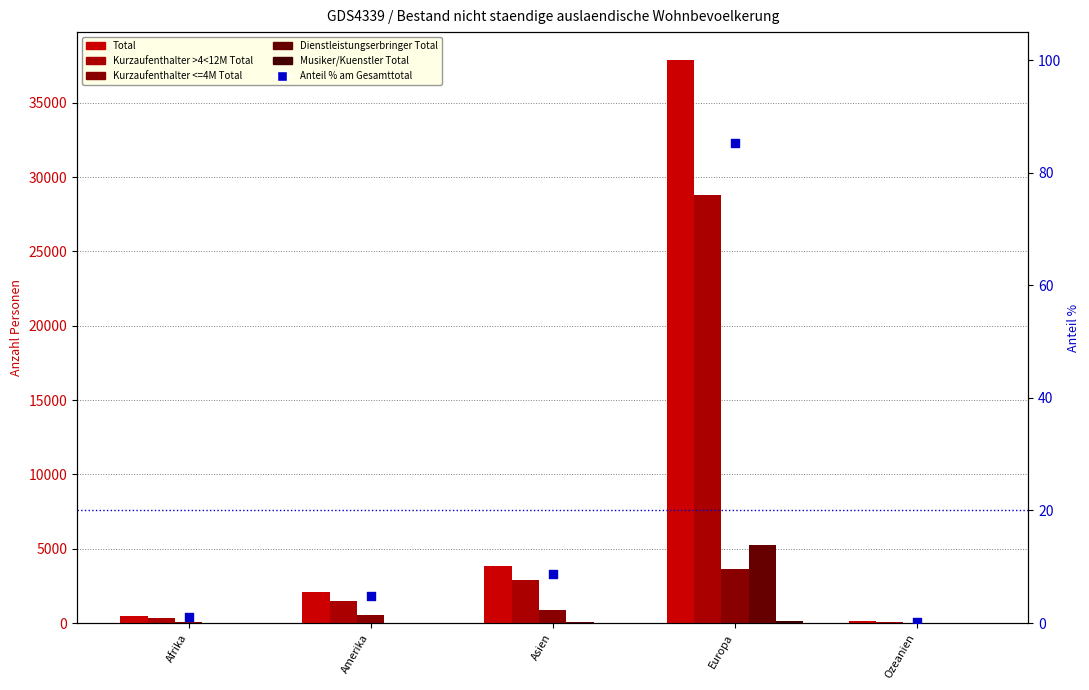

What are all the series names shown in the legend?

Total, Kurzaufenthalter >4<12M Total, Kurzaufenthalter <=4M Total, Dienstleistungserbringer Total, Musiker/Kuenstler Total, Anteil % am Gesamttotal